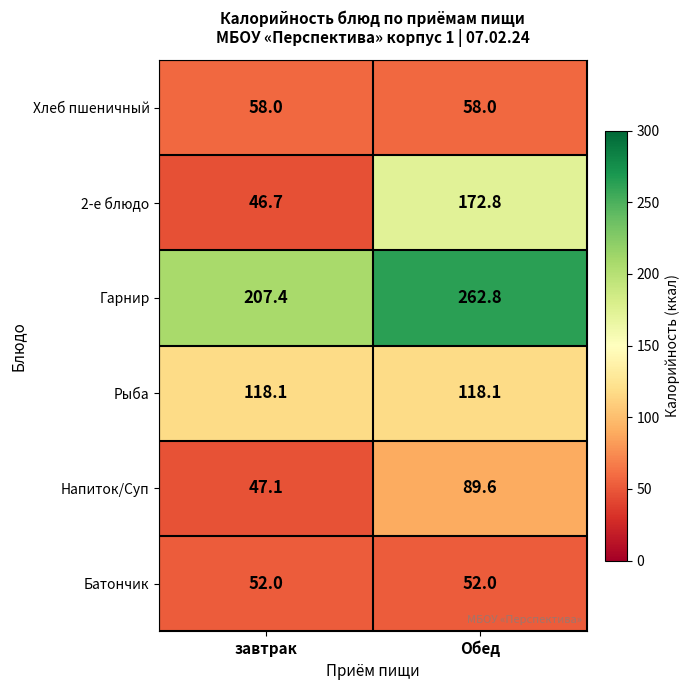

What value does the Батончик series have at Обед?

52.0